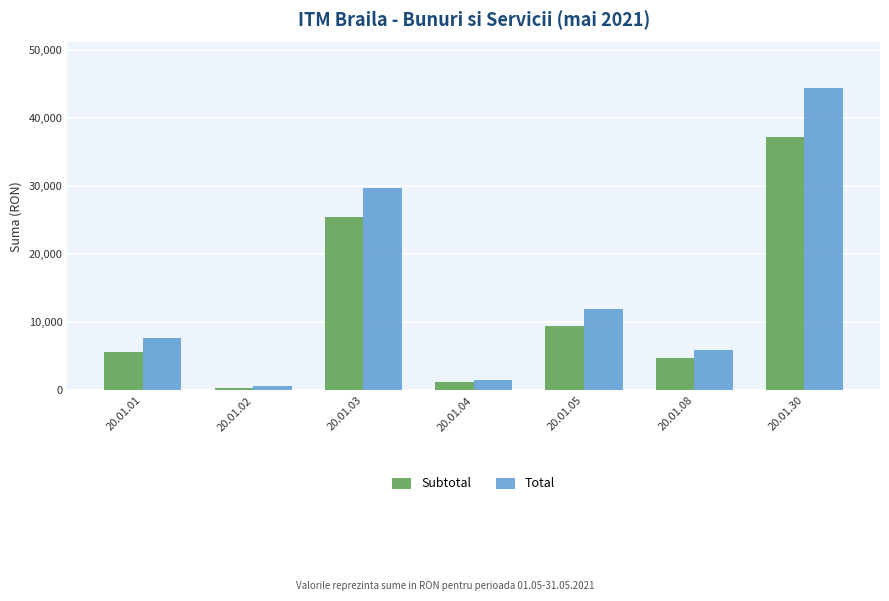

The value of Total at 20.01.08 is 5958.6. True or false?

True